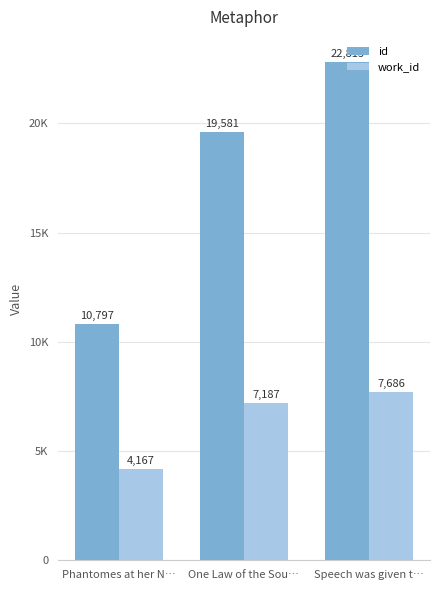

What is the label of the 2nd bar from the right?

One Law of the Sou…